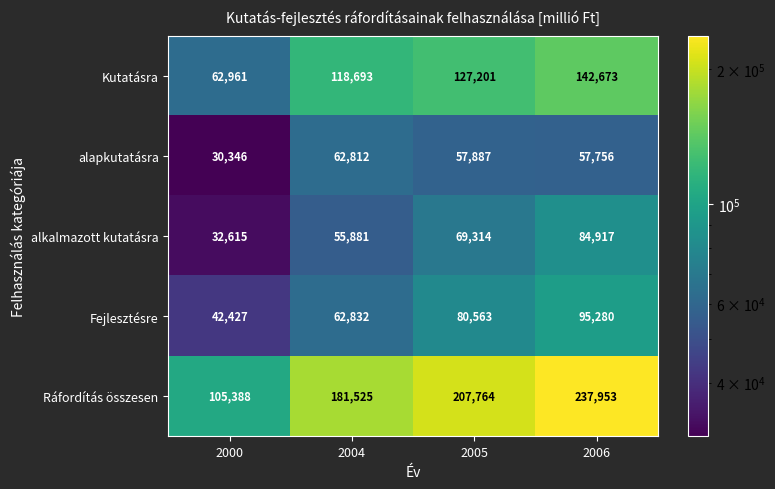

Which category has the highest value in the Ráfordítás összesen series?

2006